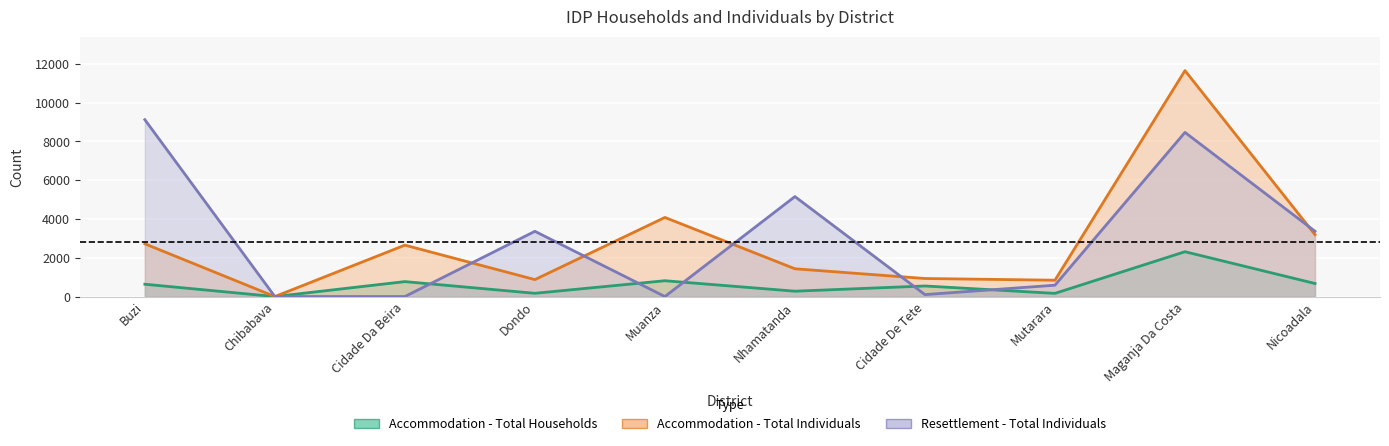

What is the label of the 6th point from the left?

Nhamatanda